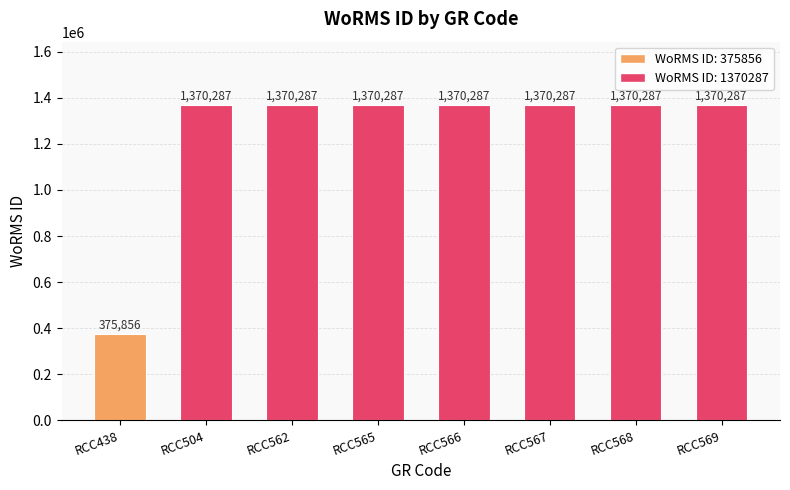

Reading left to right, list all the values displayed in this chart.

RCC438=375856	RCC504=1370287	RCC562=1370287	RCC565=1370287	RCC566=1370287	RCC567=1370287	RCC568=1370287	RCC569=1370287